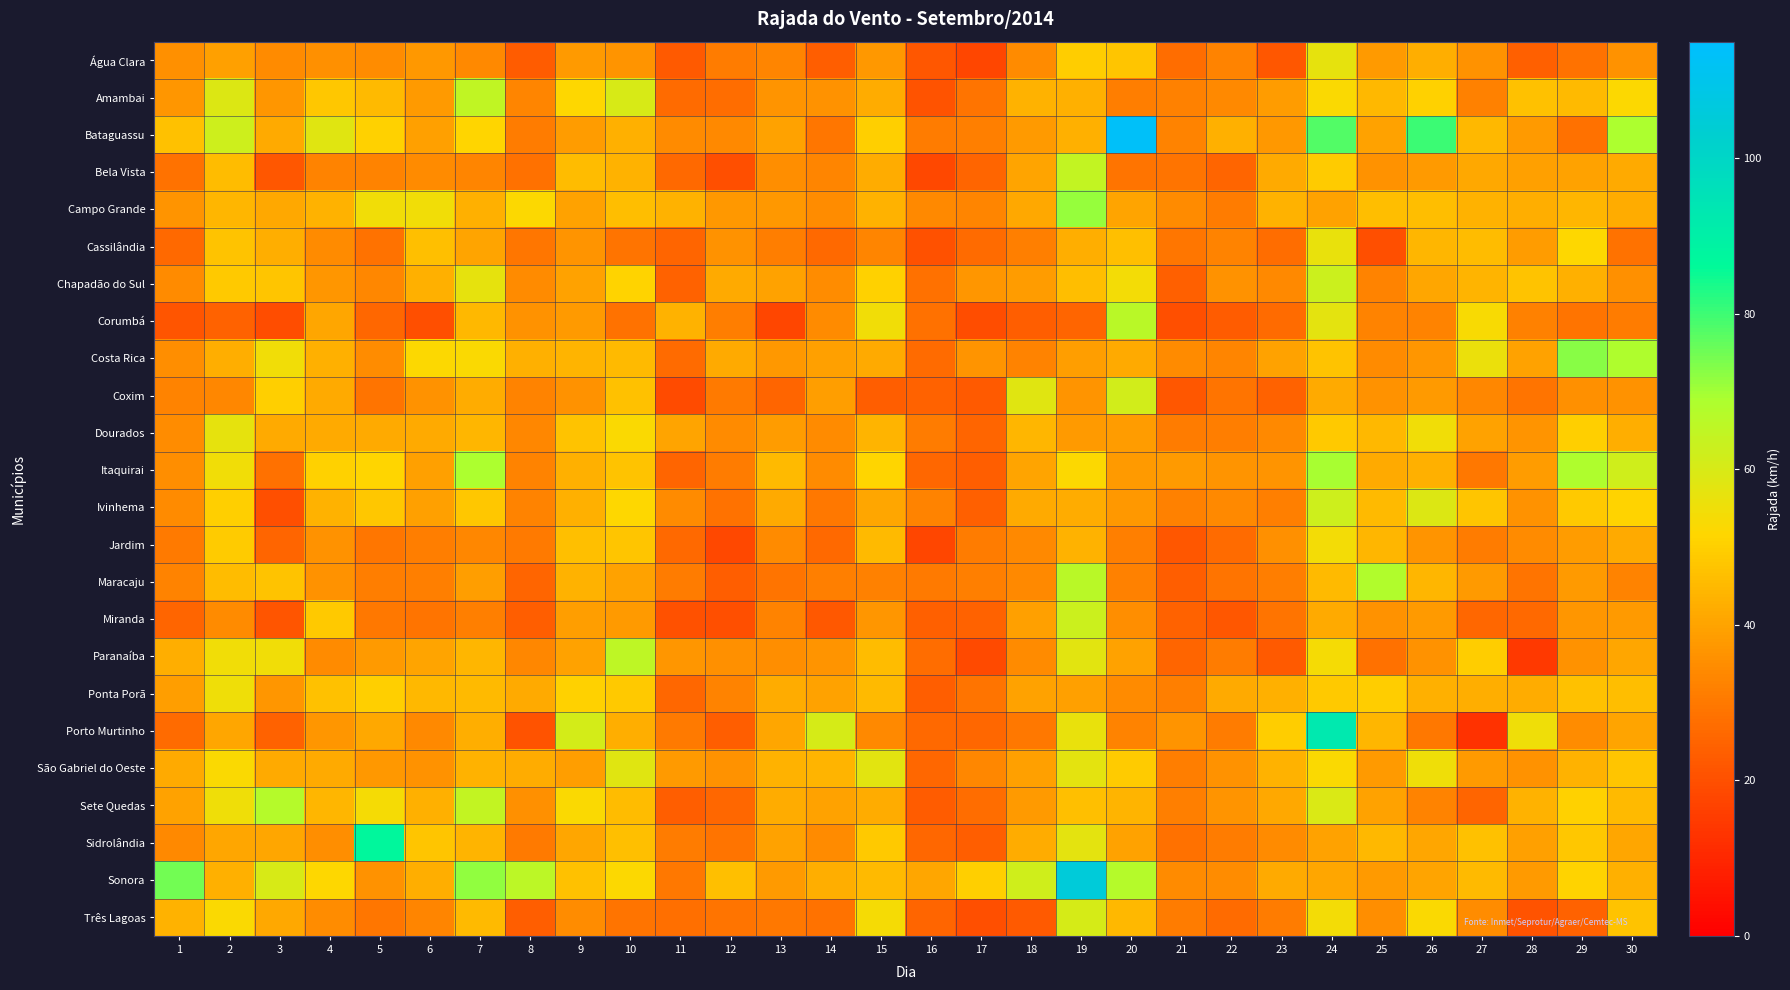

At which category does the chart reach its minimum across all series?

27